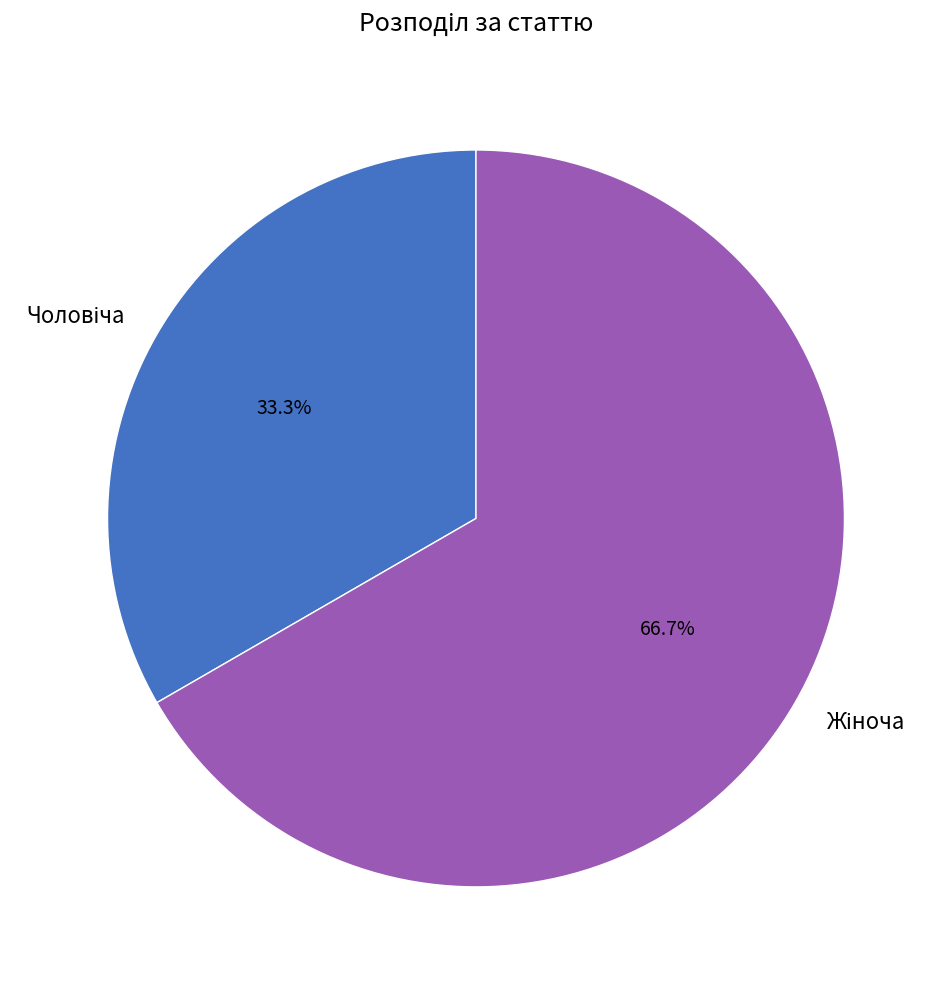

Does any single category account for the majority?

Yes